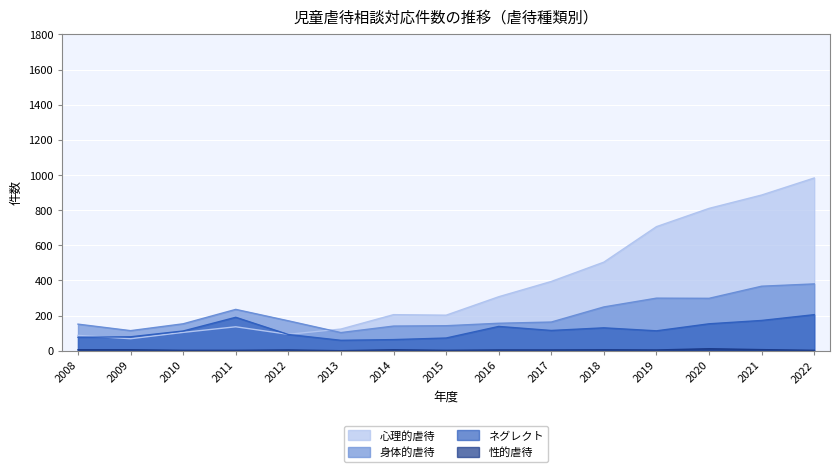

Between 2018 and 2021, which is larger?

2021